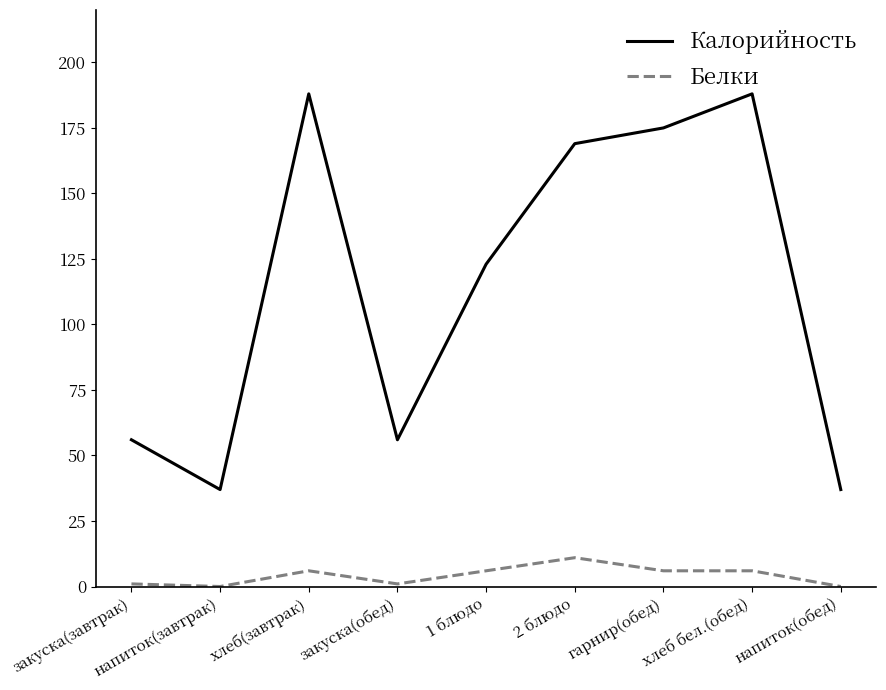

Rank the series by their average value, from highest to lowest.

Калорийность, Белки